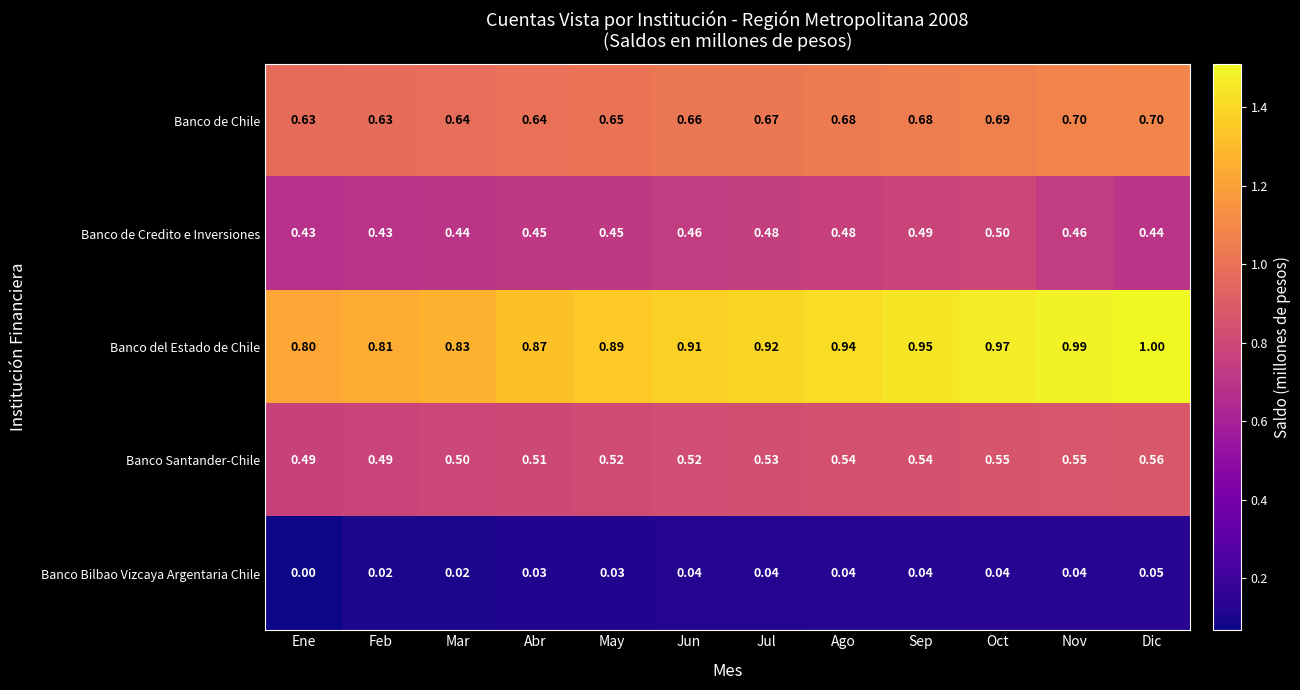

Which label corresponds to the largest value in the chart?

Dic